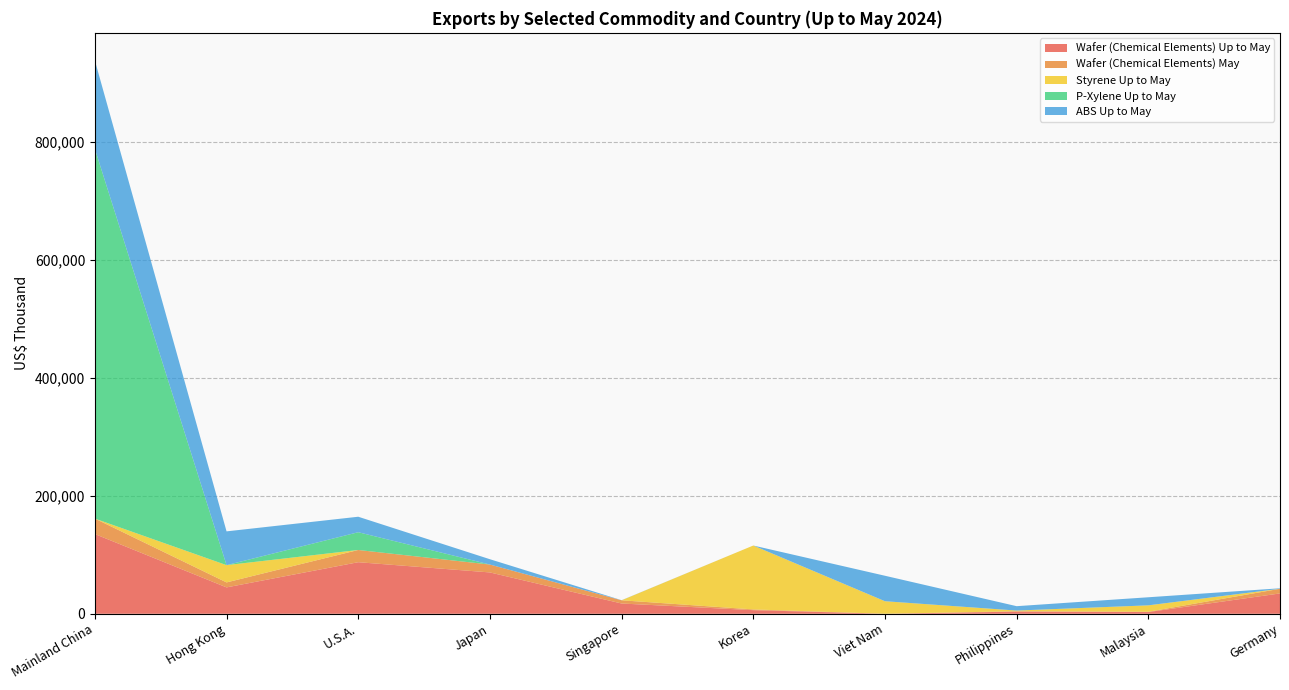

Reading right to left, transcribe all the data shown in this chart.

Wafer (Chemical Elements) Up to May: 34476	2910	3642	5	6133	17394	70028	87366	44689	135064
Wafer (Chemical Elements) May: 7881	544	686	3	1241	5441	13364	20706	8439	26195
Styrene Up to May: 0	10829	1114	21246	108252	0	0	0	29259	0
P-Xylene Up to May: 0	0	0	0	0	0	0	30083	0	626321
ABS Up to May: 826	13685	7425	43162	0	182	9030	26249	57222	149744